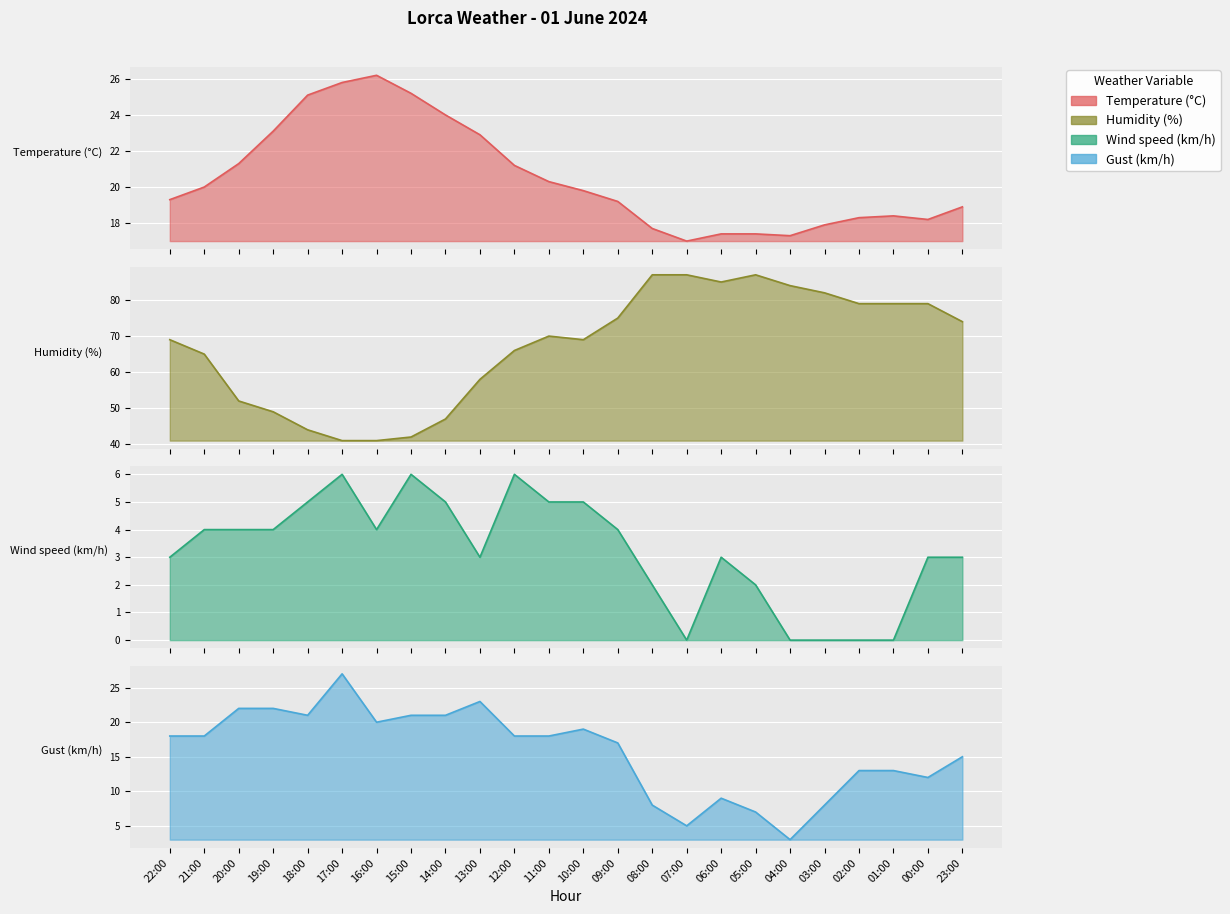

Is it true that Humidity (%) equals 41.0 at 17:00?

True